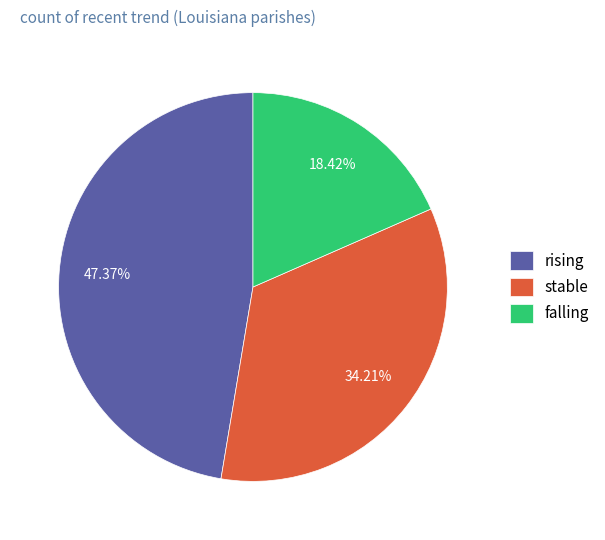

Which has a higher value, falling or rising?

rising